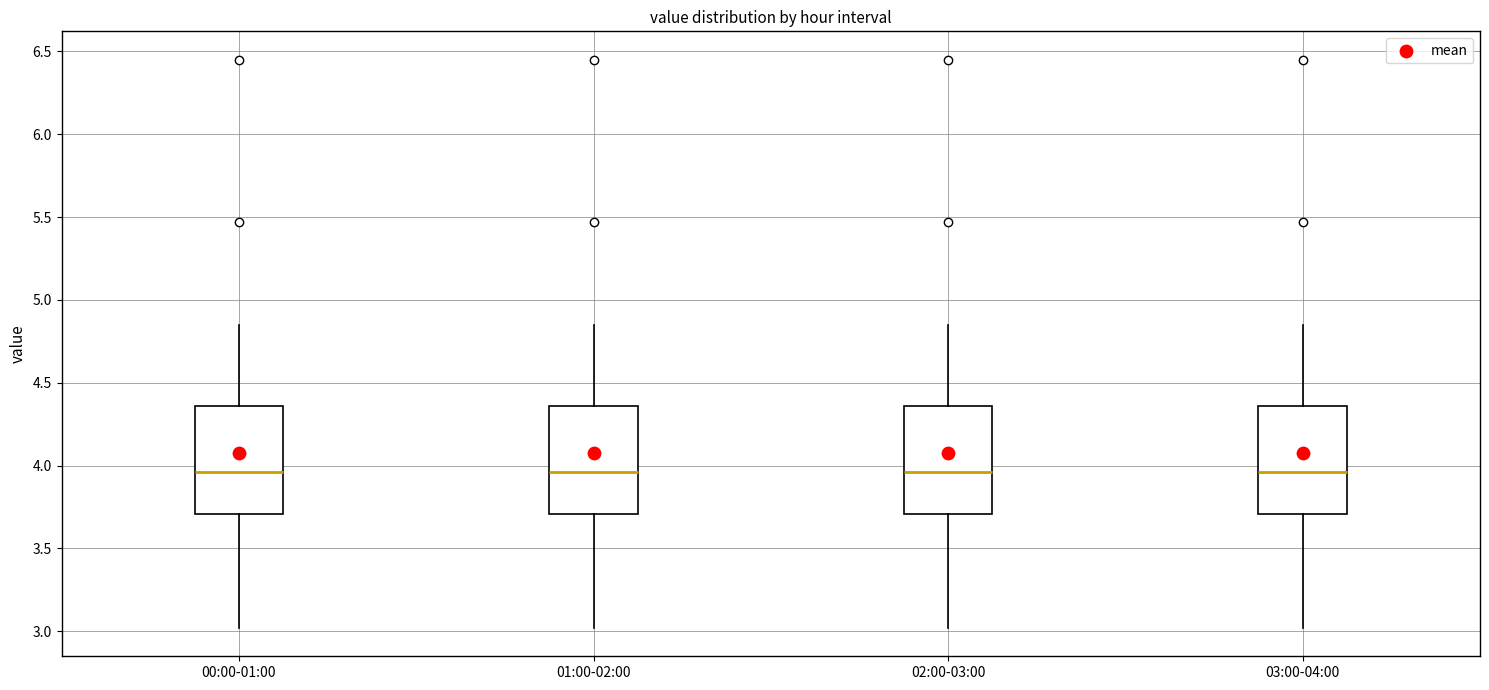

Where does the lower whisker of the box for 03:00-04:00 end on the y-axis? The values are not printed on the chart, so give them approximately, as read against the axis.

3.00